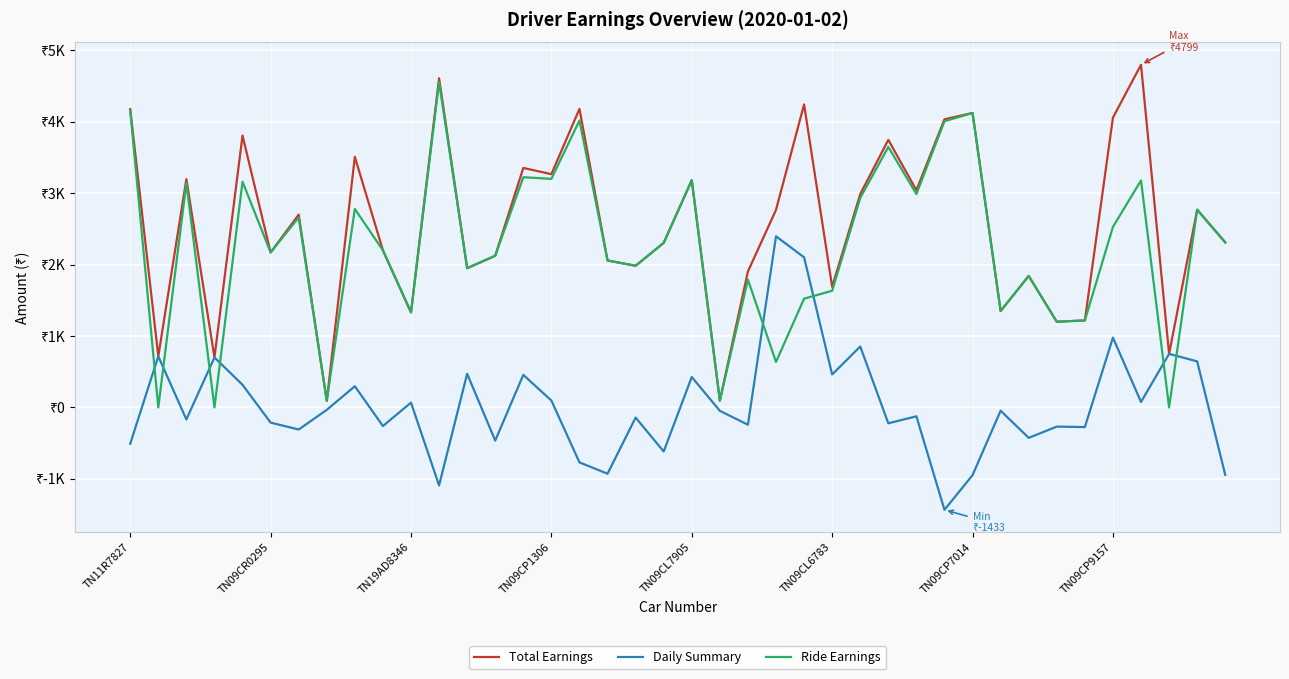

At how many categories does at least one series exceed 18?

40